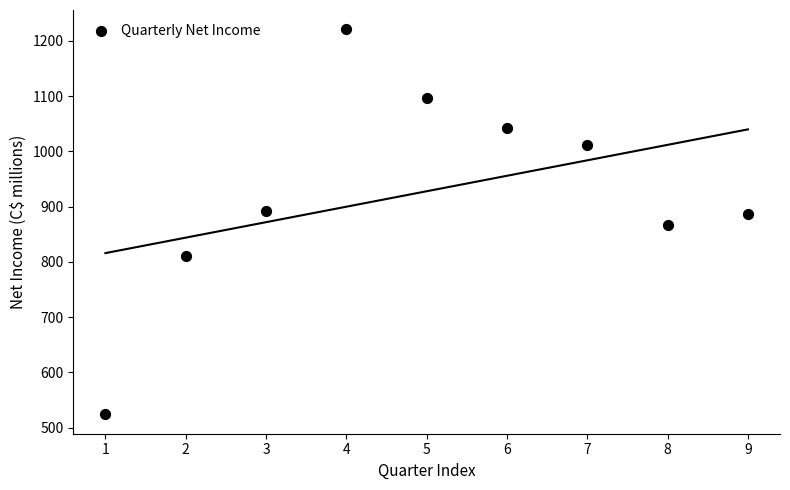

What is the range of Y values (max minus min)?

697